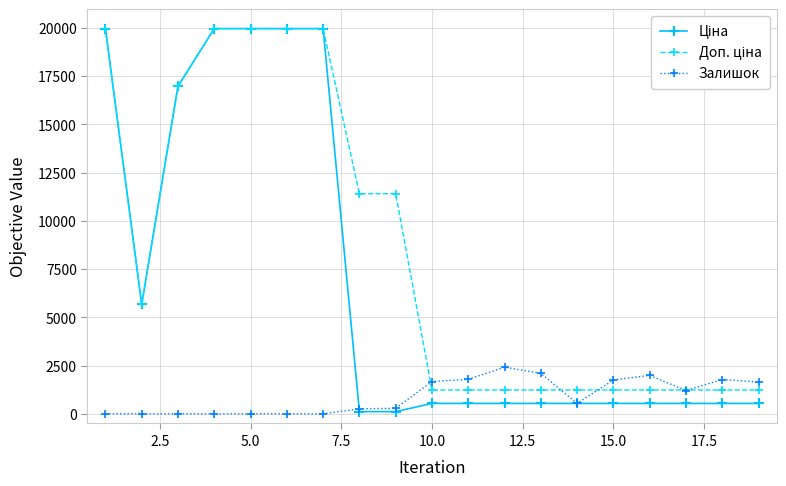

True or false: Залишок has more than 0 interior local peaks.

True